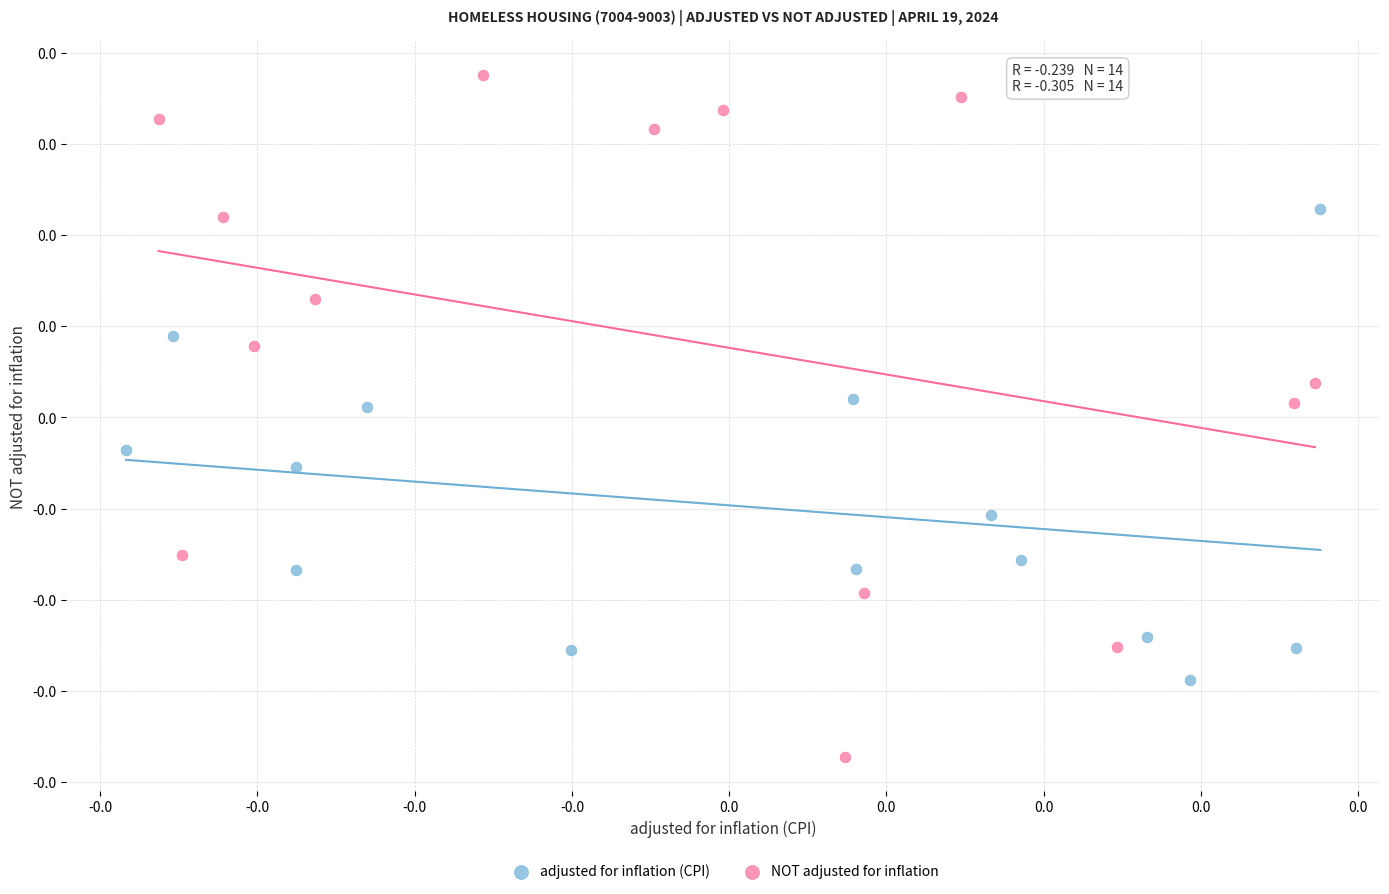

Which series has the largest Y range (max minus min)?

NOT adjusted for inflation